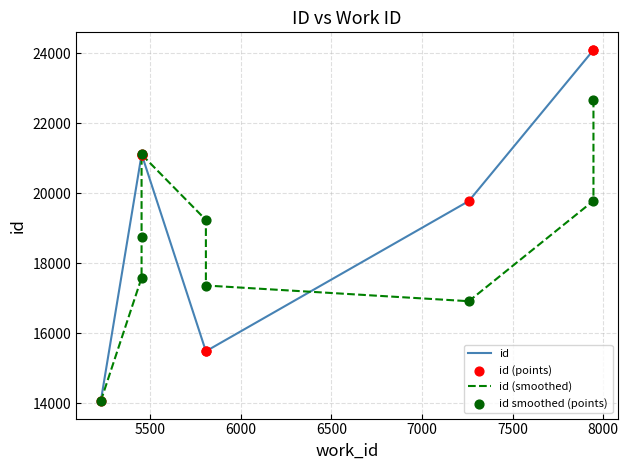

Which series contains the highest Y value?

id